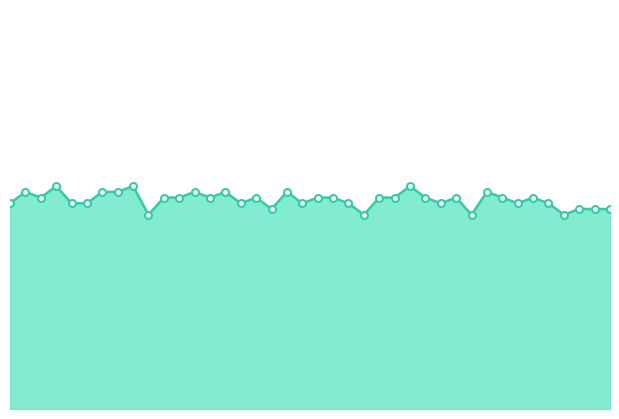

How many interior local valleys (lower than both neighbors) does the data have?

11